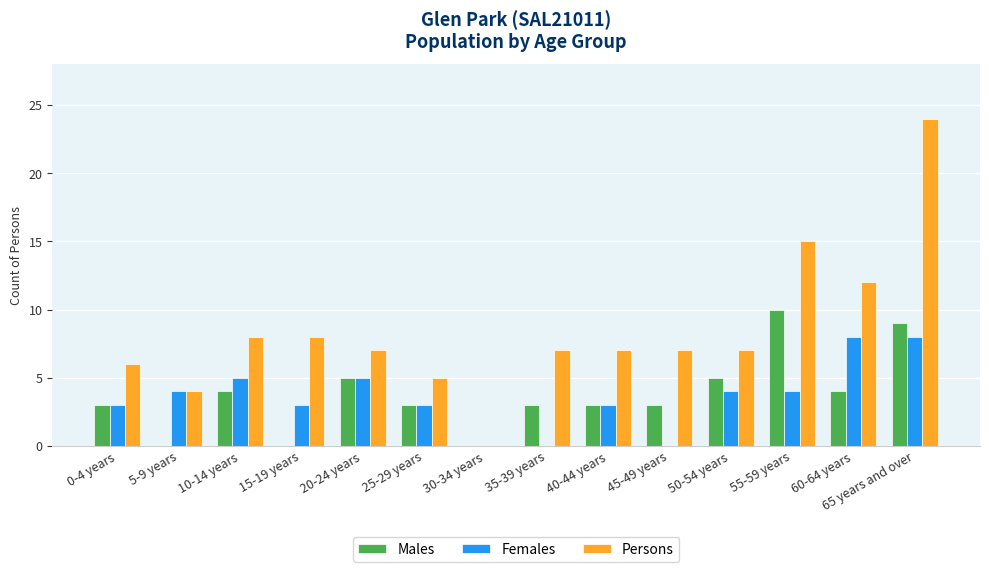

Is it true that Persons equals 7 at 50-54 years?

True